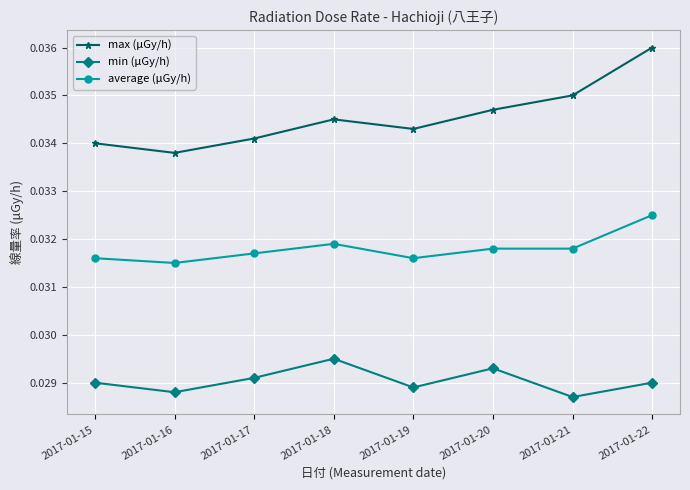

At how many categories does at least one series exceed 0?

8